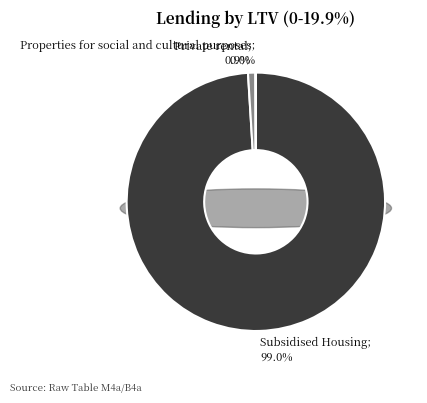

Rank the categories by value from highest to lowest.

Subsidised Housing, Private rental, Properties for social and cultural purposes